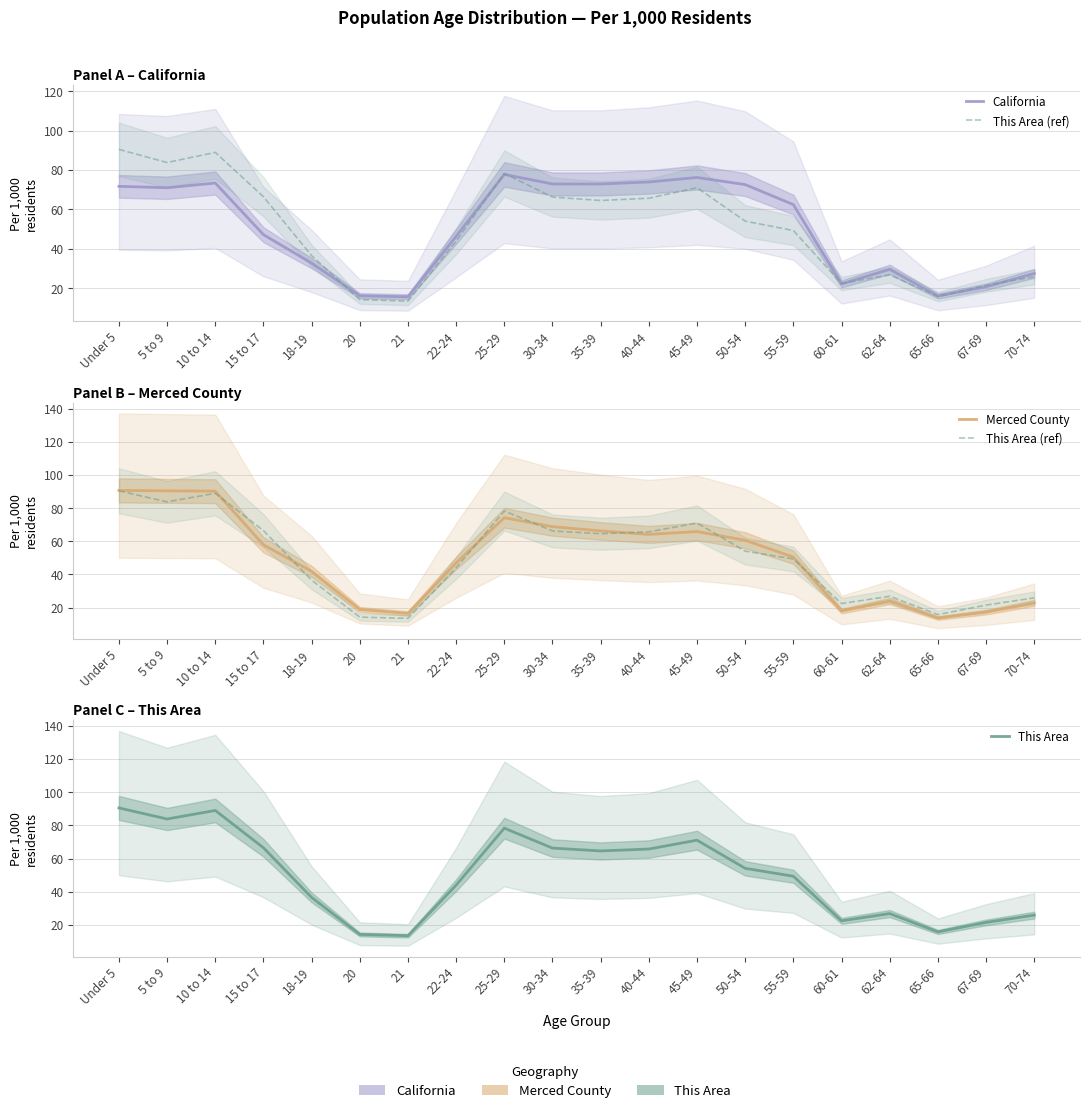

How many interior local valleys does the California series have?

5